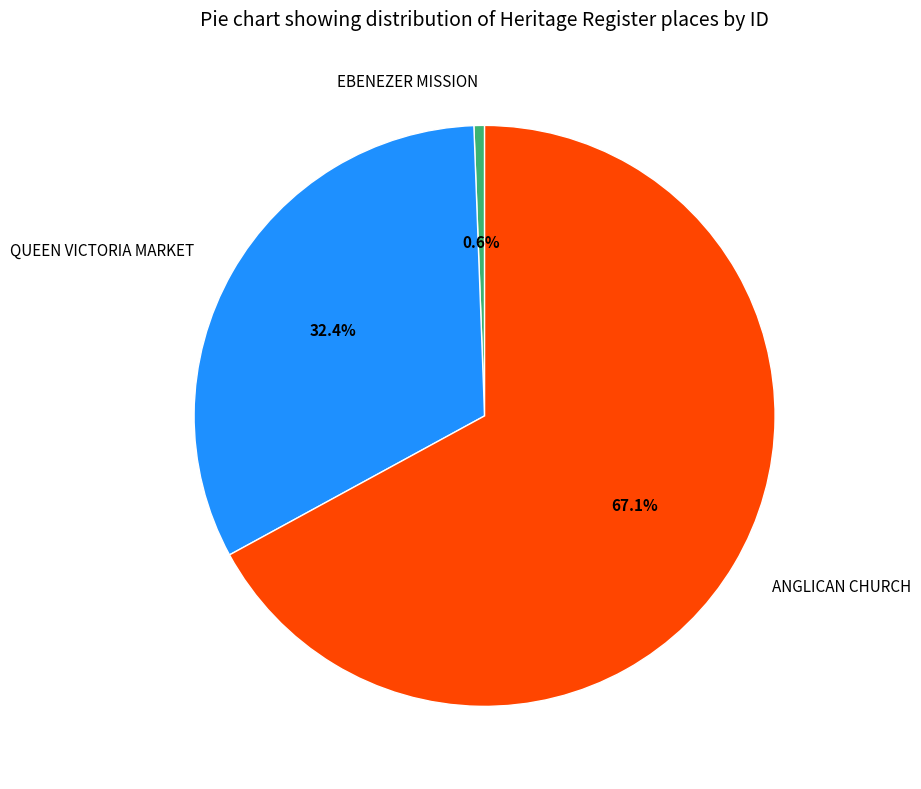

To the nearest percent, what is the difference between the largest and smallest slice percentages?

66%